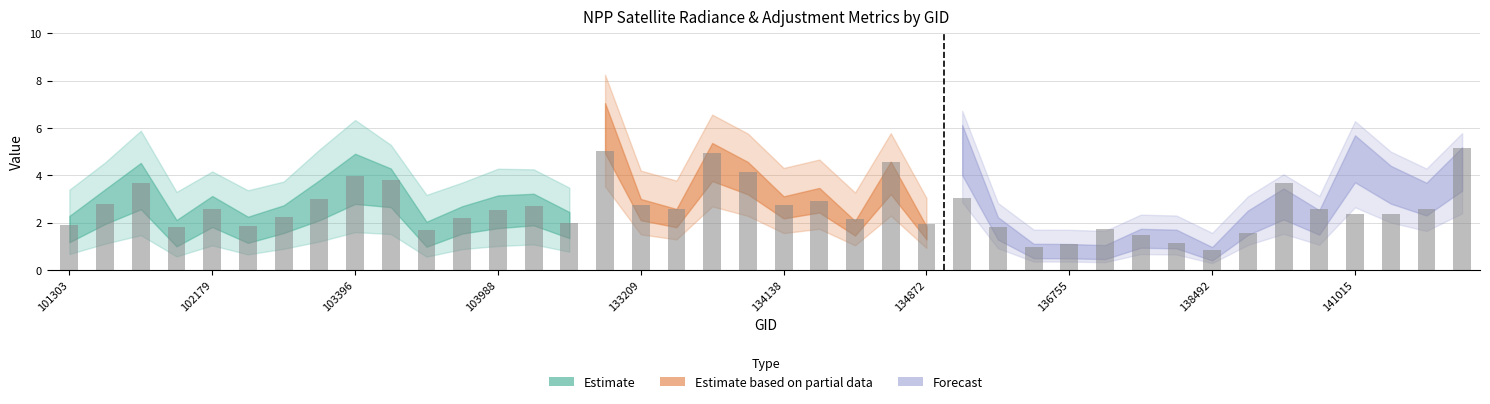

What is the difference between the maximum and minimum values?

4.3